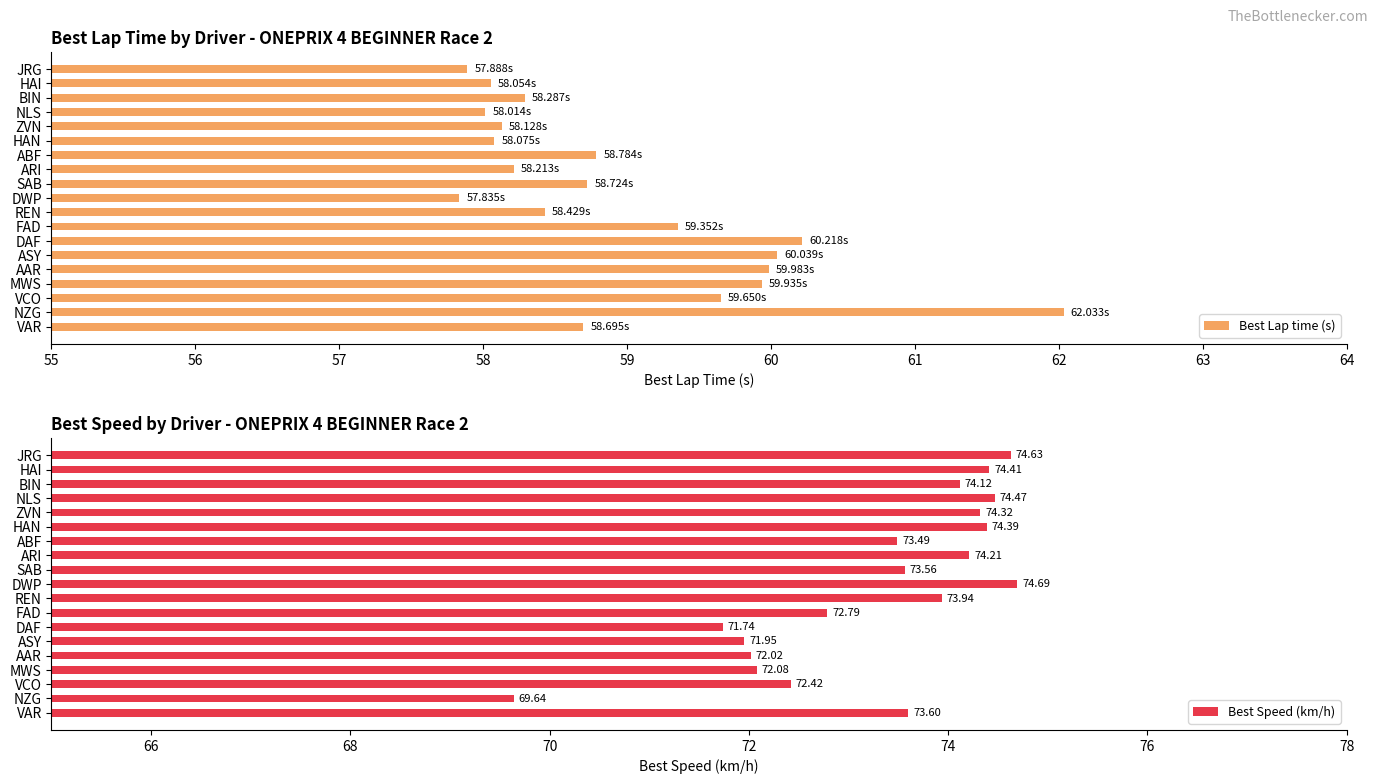

What is the average value of the Best Lap time (s) series?

59.0